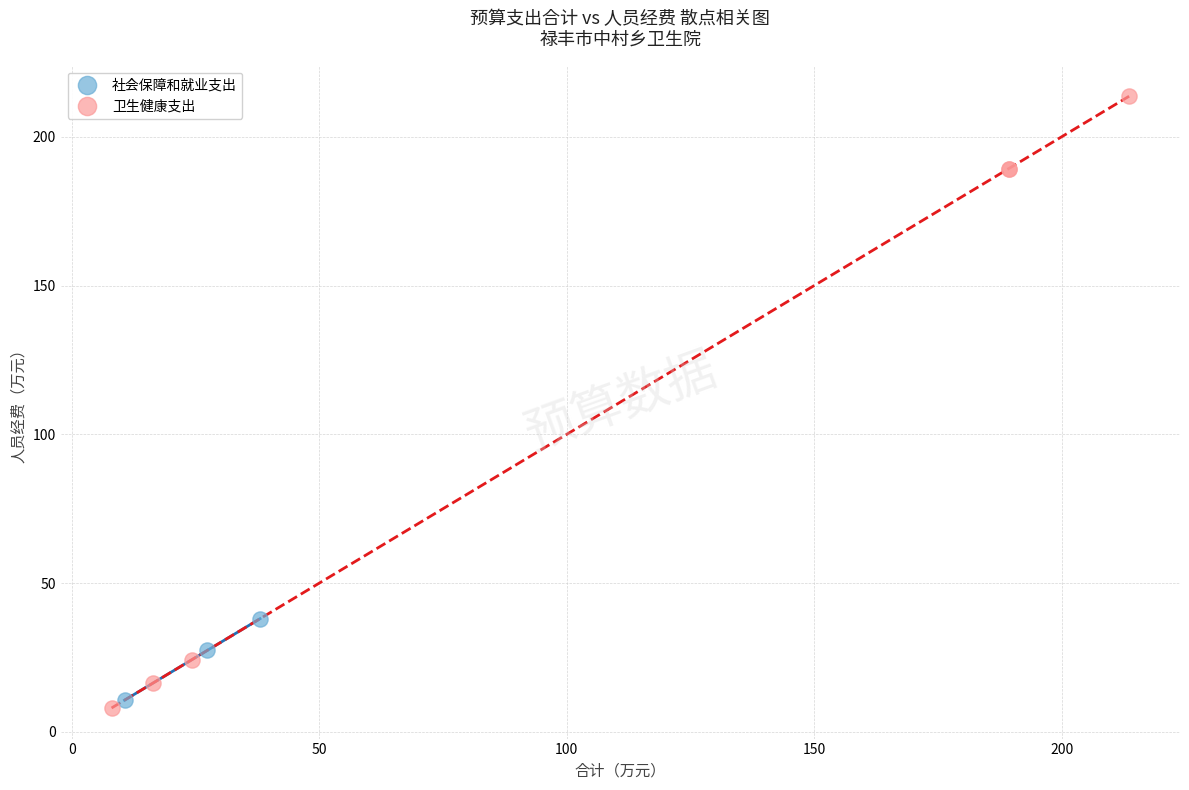

Which series has the largest Y range (max minus min)?

卫生健康支出